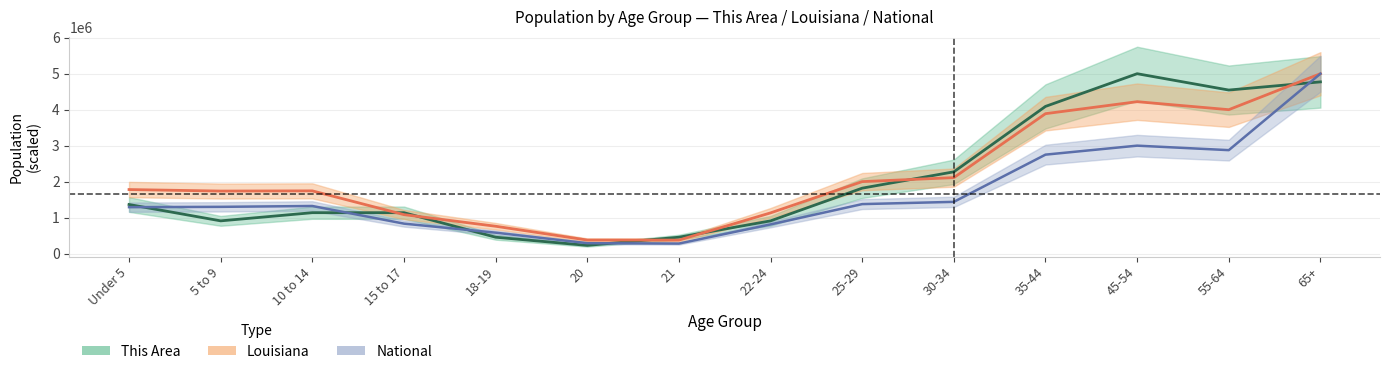

Where is the first local maximum for Louisiana?

10 to 14